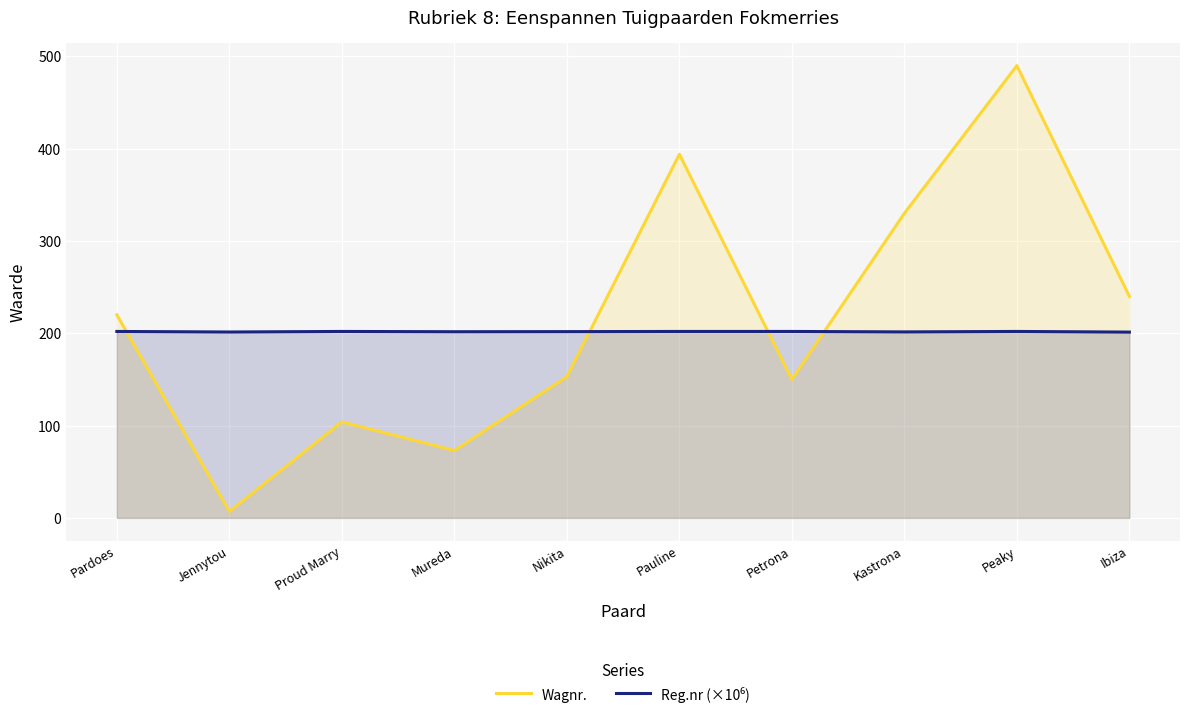

At which category does Reg.nr (×10⁶) reach its first local peak?

Proud Marry